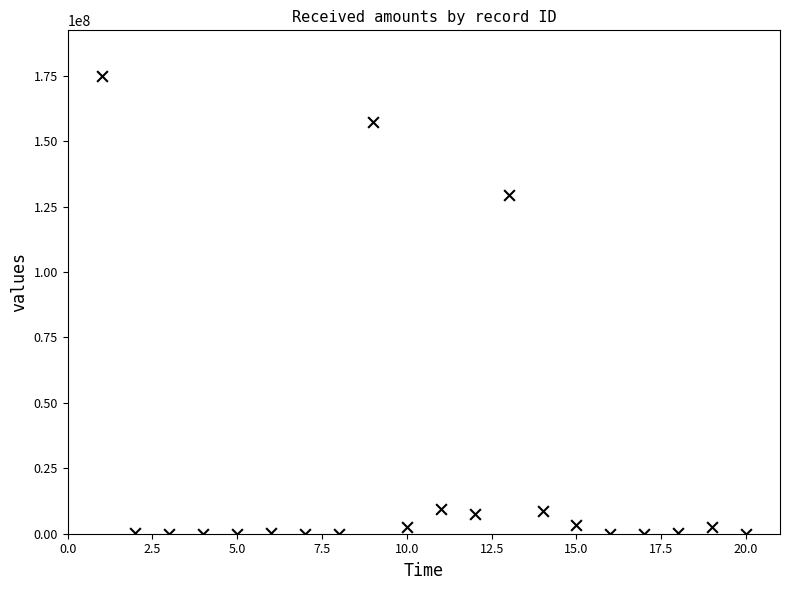

What Y value in the scatter plot is closest to 87431575?

129340326.0